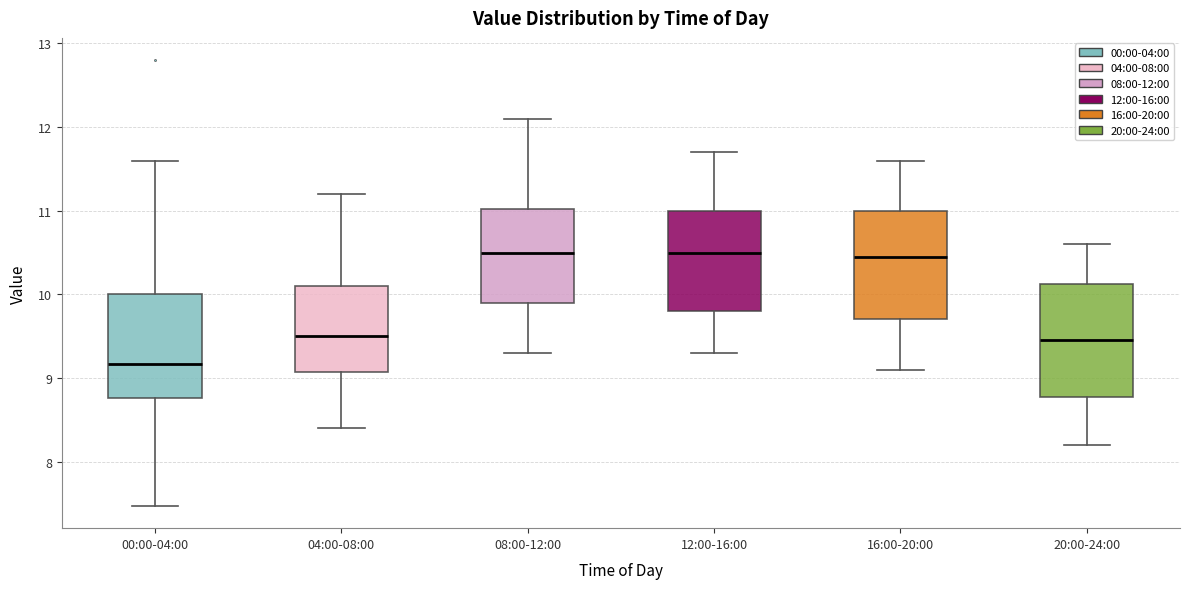

Reading left to right, read every box against the y-axis: the position of its median line, the range the box covers, and the ends of its whiskers. The values are not printed on the chart, so give them approximately, as read against the axis.

00:00-04:00: median 9.2, box 8.8 to 10.0, whiskers 7.5 to 11.6
04:00-08:00: median 9.5, box 9.1 to 10.1, whiskers 8.4 to 11.2
08:00-12:00: median 10.5, box 9.9 to 11.0, whiskers 9.3 to 12.1
12:00-16:00: median 10.5, box 9.8 to 11.0, whiskers 9.3 to 11.7
16:00-20:00: median 10.5, box 9.7 to 11.0, whiskers 9.1 to 11.6
20:00-24:00: median 9.5, box 8.8 to 10.1, whiskers 8.2 to 10.6